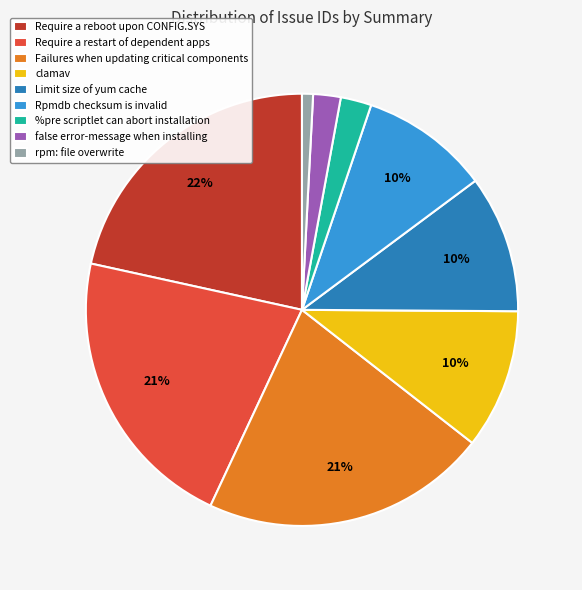

Count the number of slices in the pie.

9